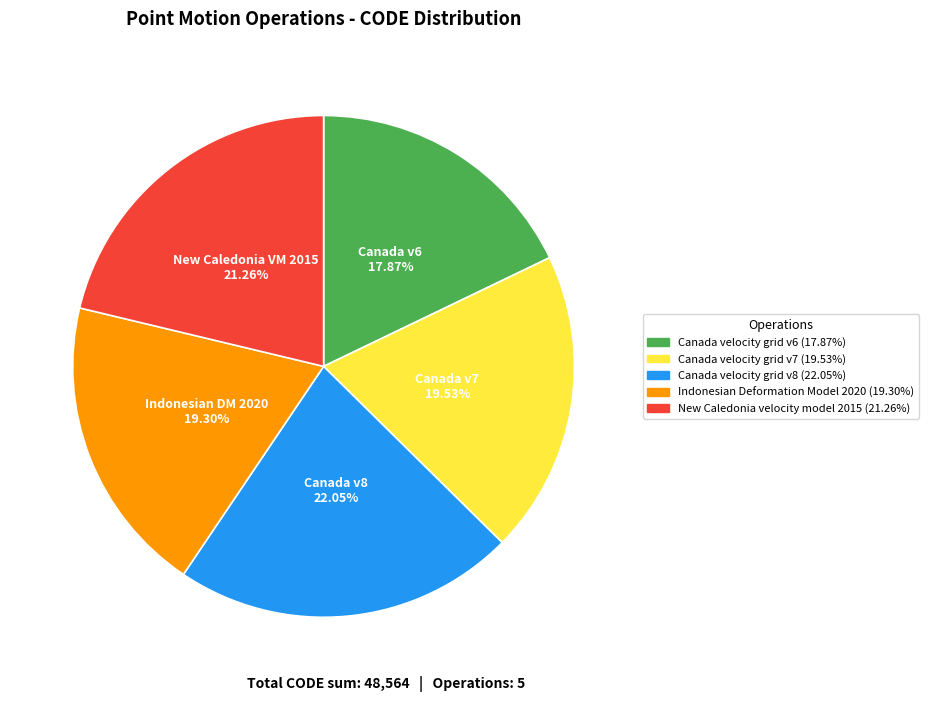

Which slice is the smallest?

Canada velocity grid v6